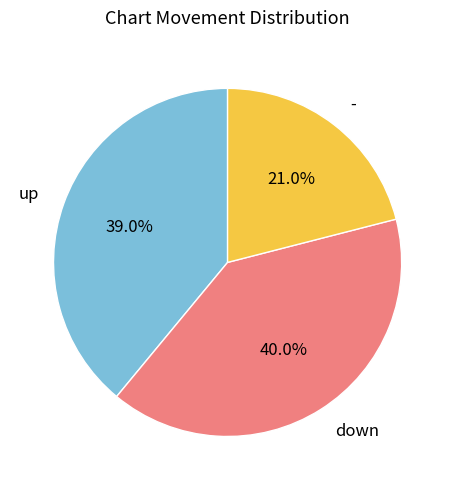

Which slice is the largest?

down